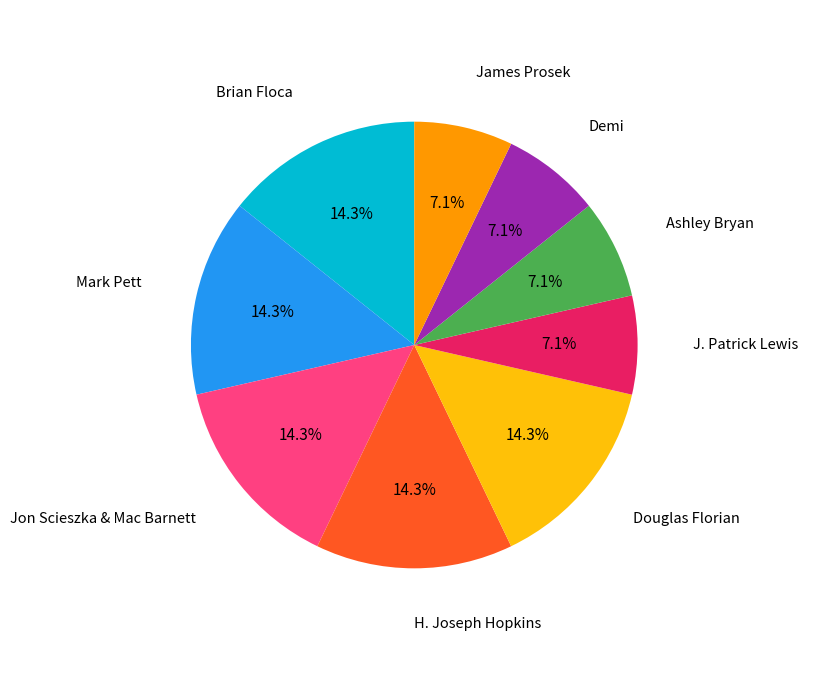

Is Demi the majority of the pie?

No